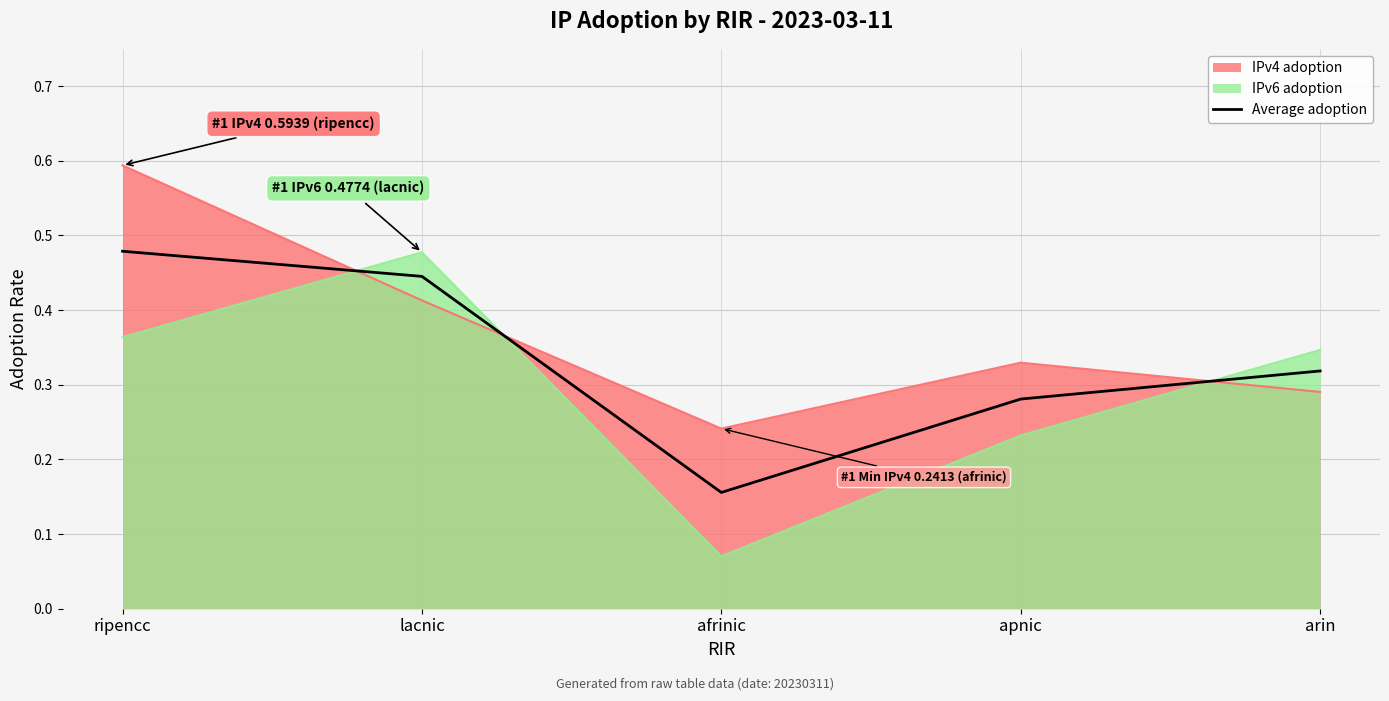

Which label corresponds to the smallest value in the chart?

afrinic